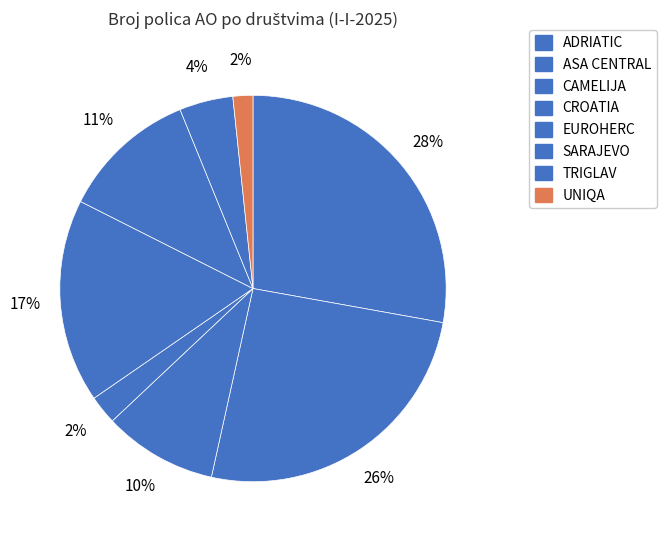

How many segments does this pie chart have?

8